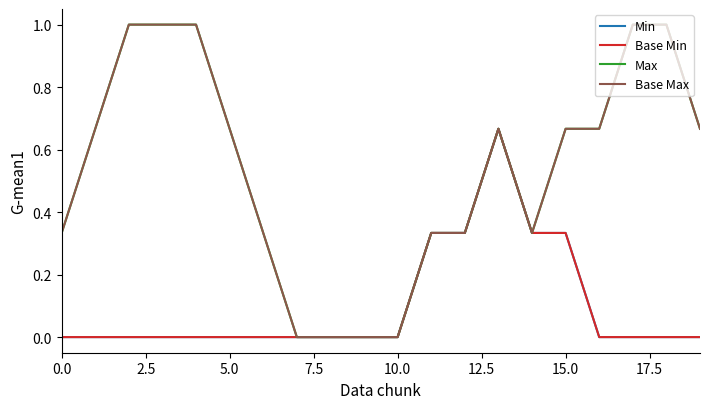

Reading left to right, extract all data points from this chart.

Min: 0.0	0.0	0.0	0.0	0.0	0.0	0.0	0.0	0.0	0.0	0.0	0.3	0.3	0.7	0.3	0.3	0.0	0.0	0.0	0.0
Base Min: 0.0	0.0	0.0	0.0	0.0	0.0	0.0	0.0	0.0	0.0	0.0	0.3	0.3	0.7	0.3	0.3	0.0	0.0	0.0	0.0
Max: 0.3	0.7	1.0	1.0	1.0	0.7	0.3	0.0	0.0	0.0	0.0	0.3	0.3	0.7	0.3	0.7	0.7	1.0	1.0	0.7
Base Max: 0.3	0.7	1.0	1.0	1.0	0.7	0.3	0.0	0.0	0.0	0.0	0.3	0.3	0.7	0.3	0.7	0.7	1.0	1.0	0.7